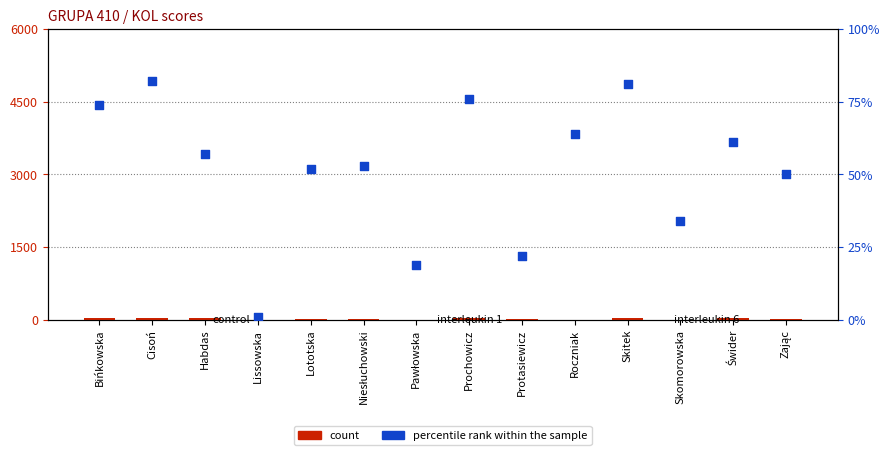

Is the value of percentile rank within the sample at Świder greater than the value of count at Pawłowska?

Yes